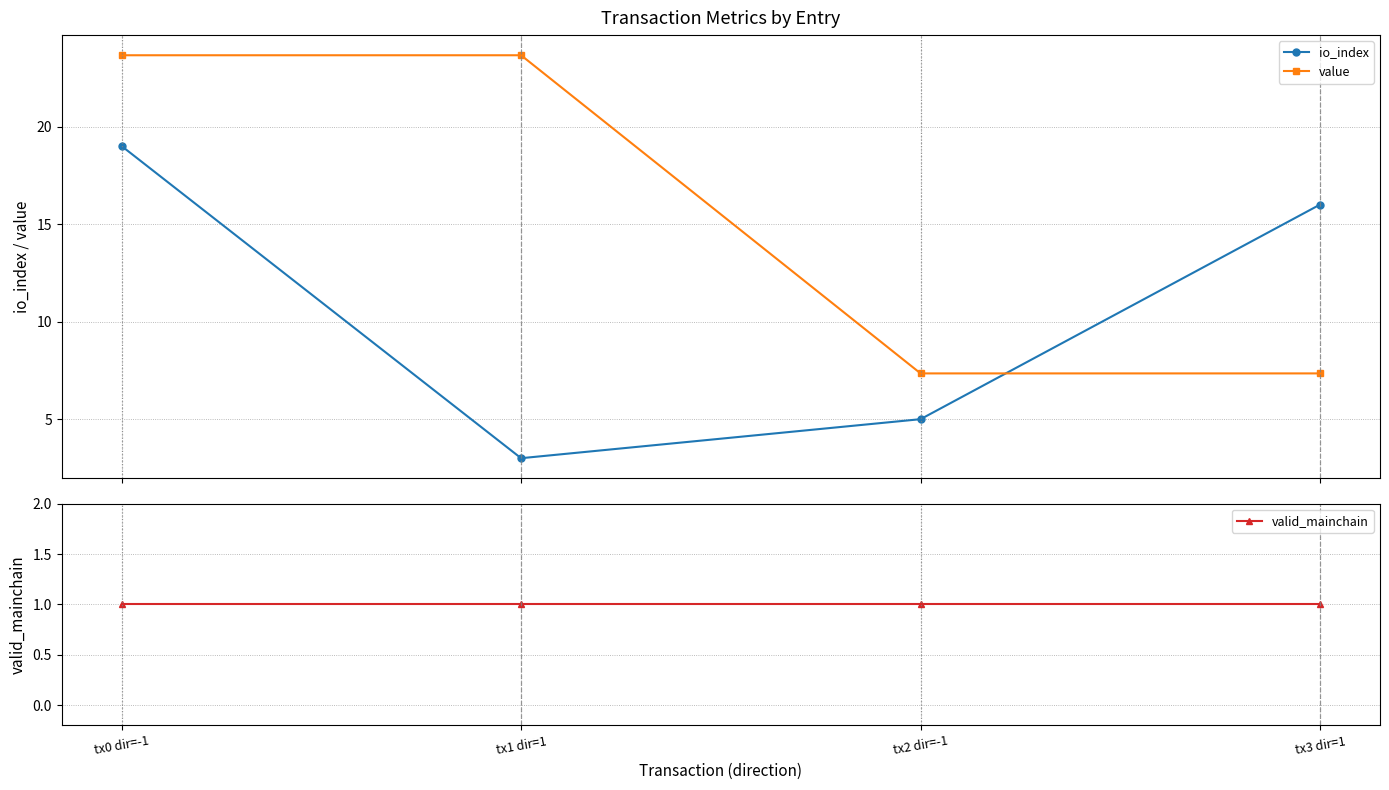

How many intersections are there between value and io_index?

1